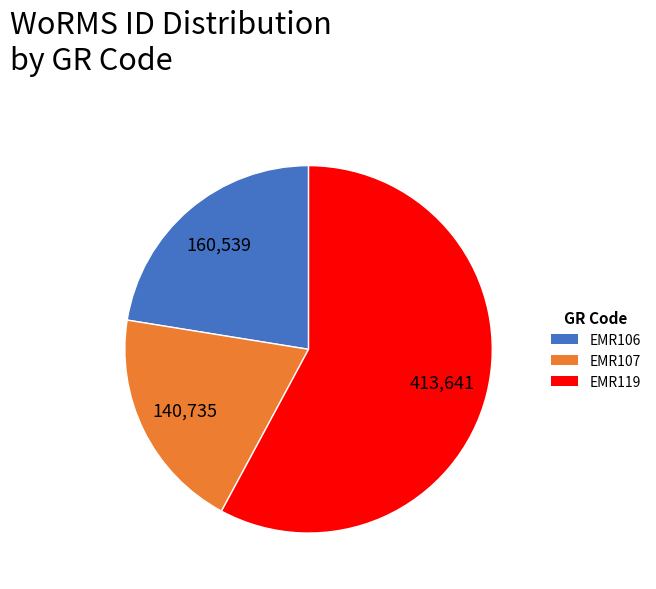

Approximately how many times larger is the value at EMR107 compared to EMR106?

0.9